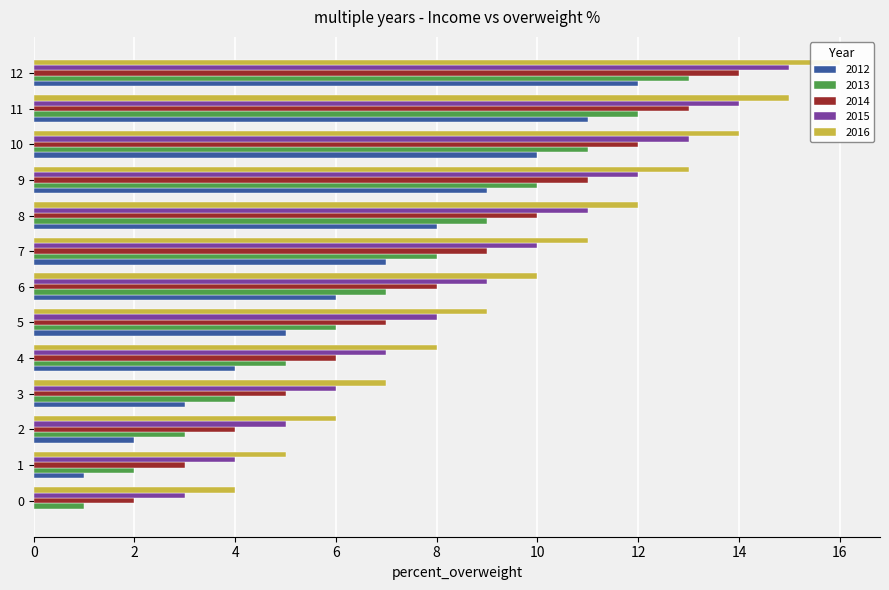

Are the bars horizontal?

Yes